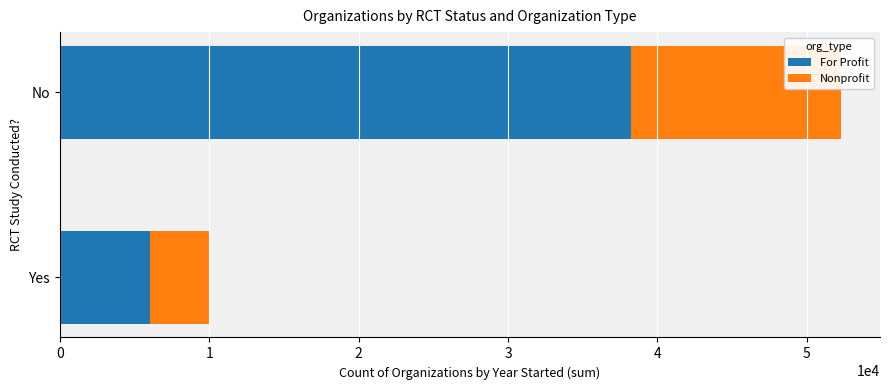

What is the highest value of the For Profit series?

38247